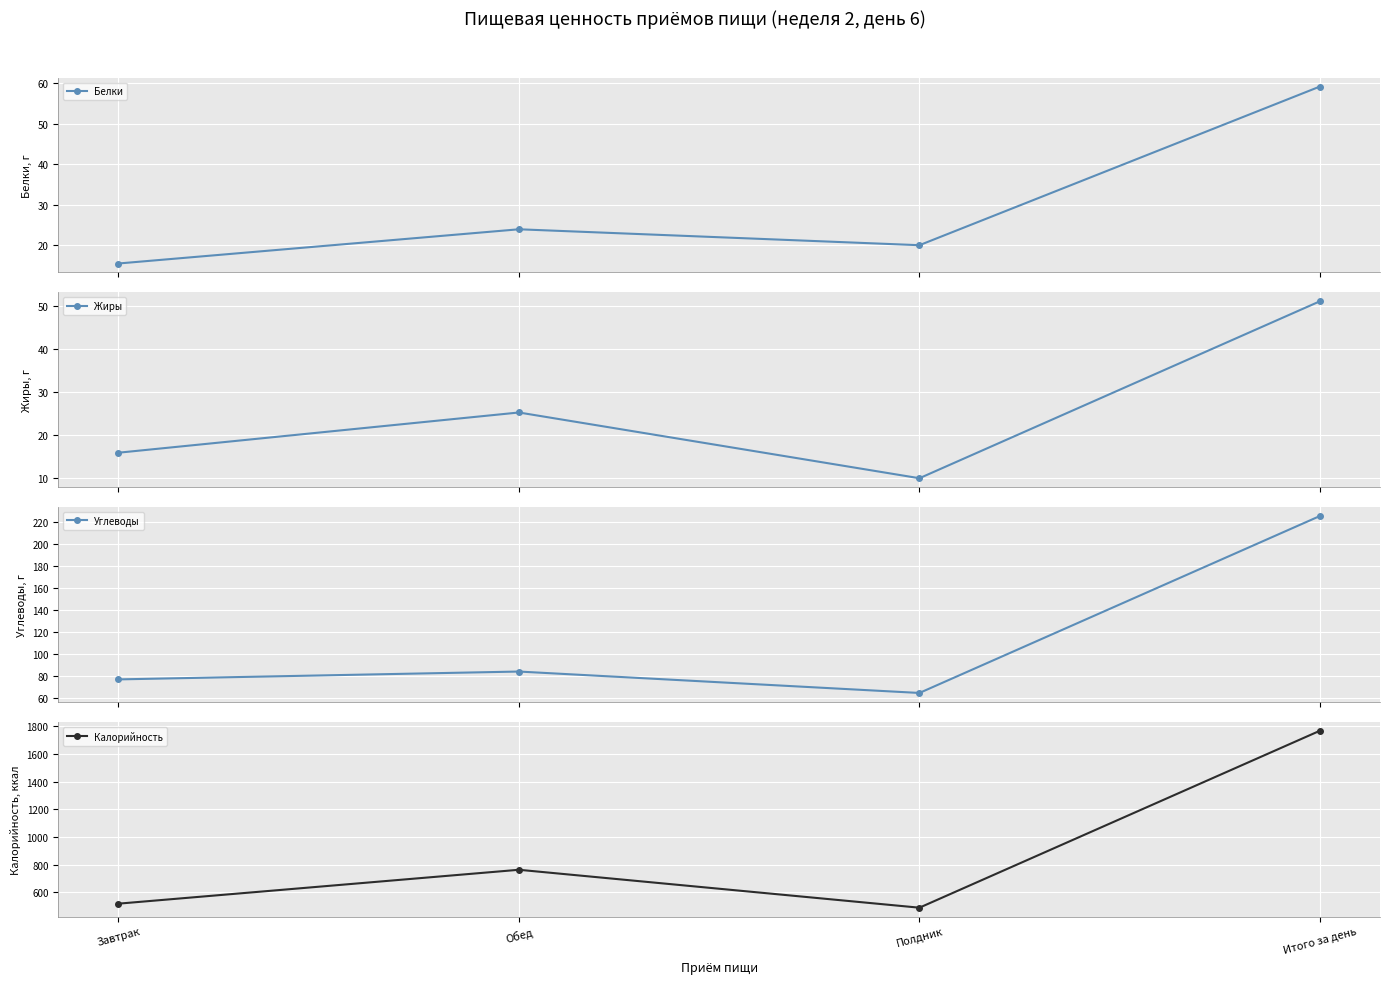

Rank the categories by Жиры value from highest to lowest.

Итого за день, Обед, Завтрак, Полдник